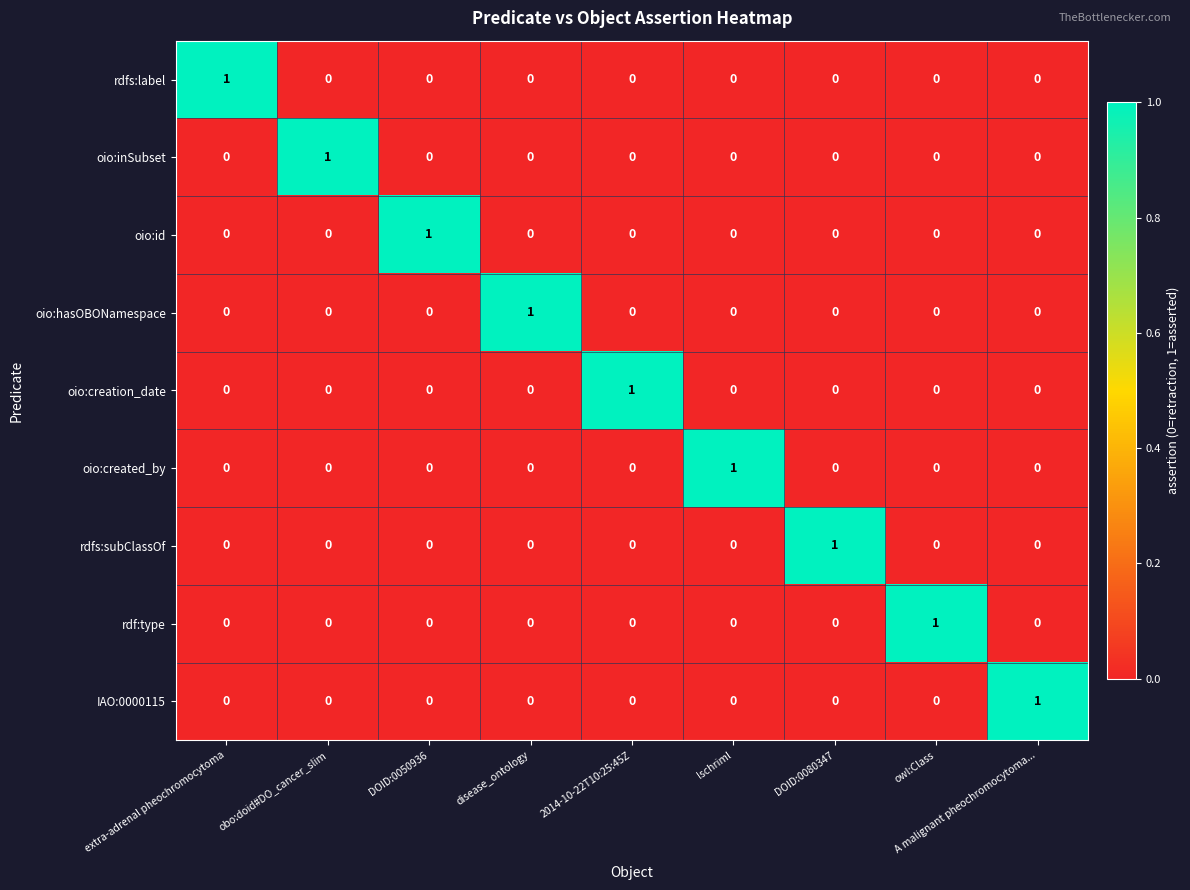

At how many categories does at least one series exceed 0?

9